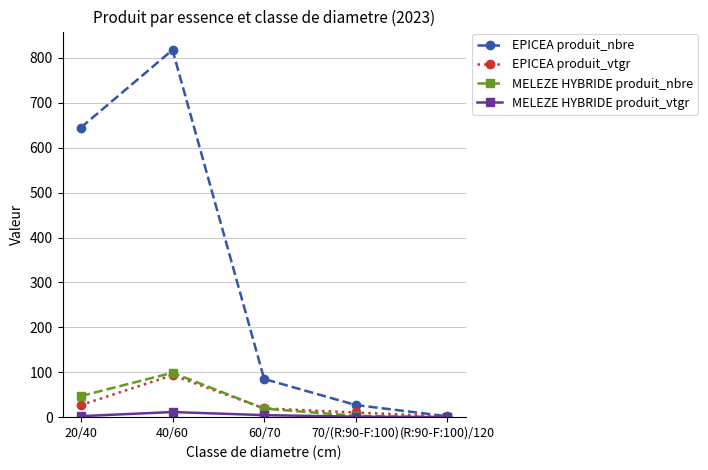

How many lines are shown in the chart?

4